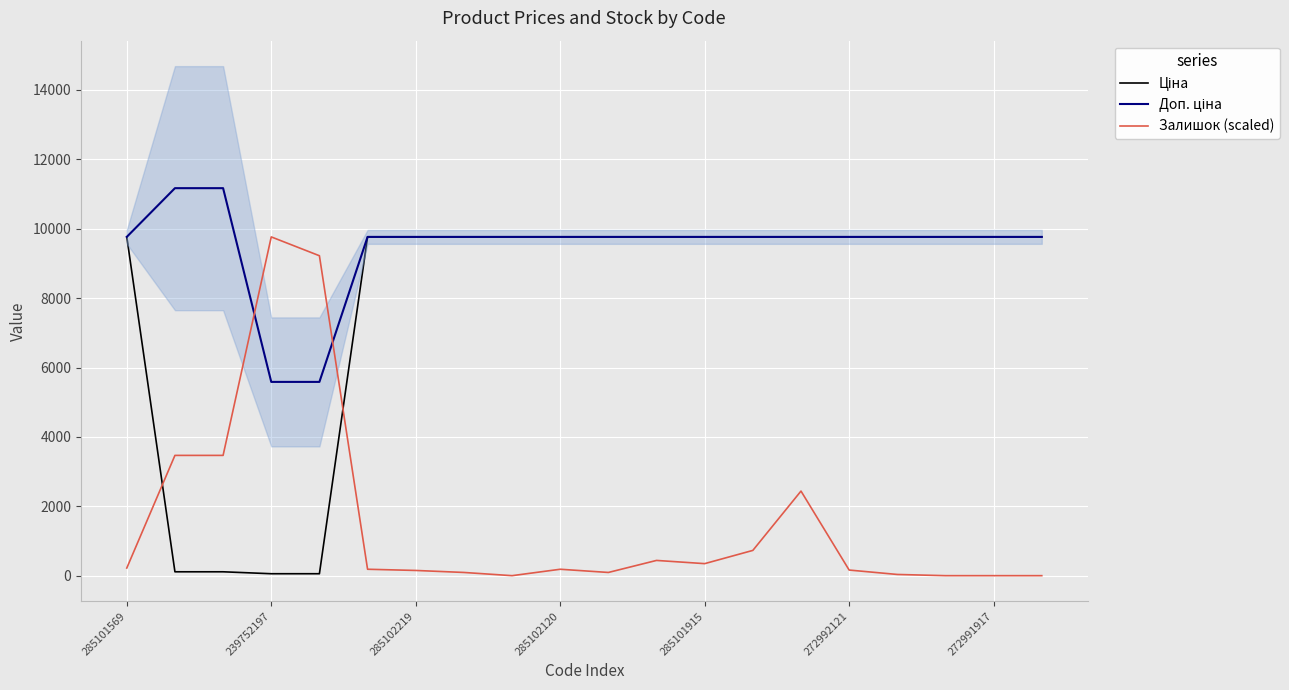

How many lines are shown in the chart?

3